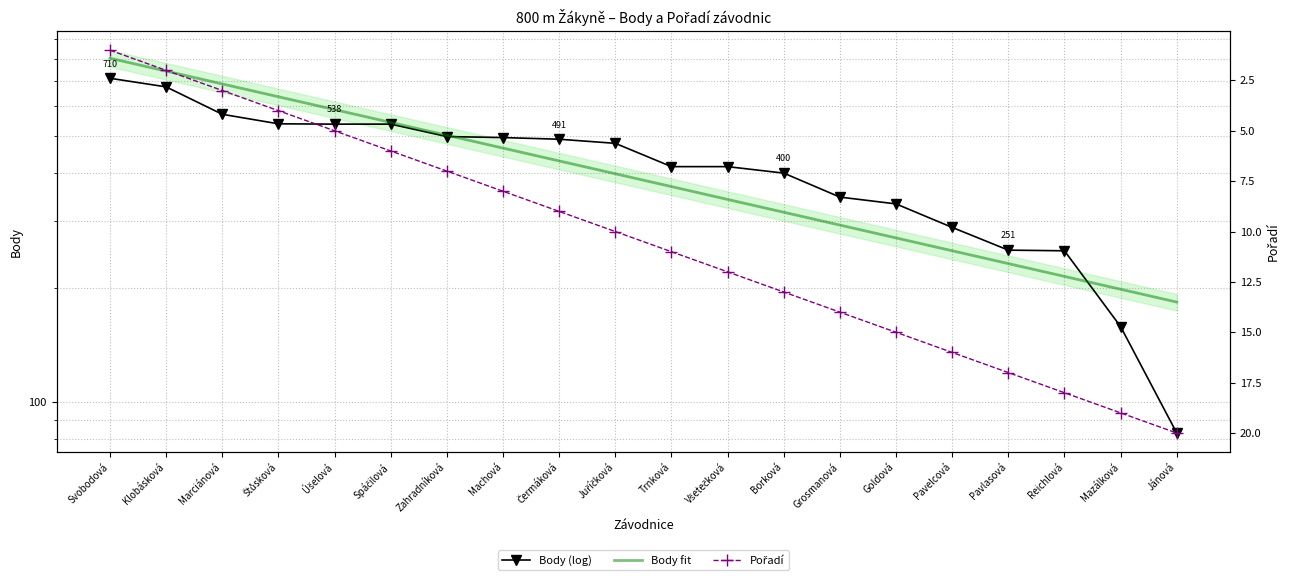

At which label does Body reach its minimum?

Jánová